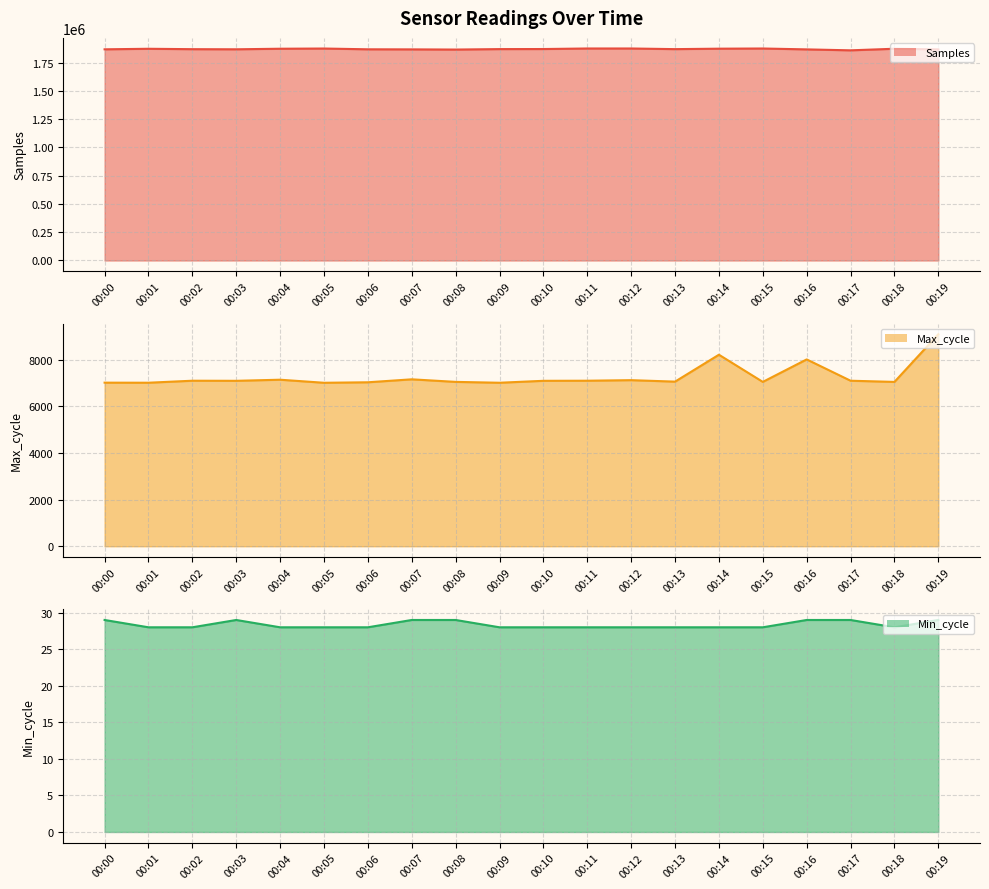

Count the number of data series in this chart.

3